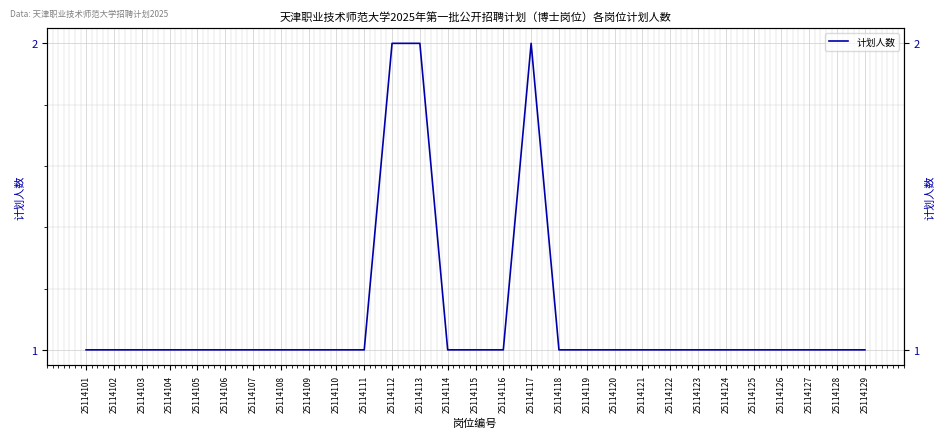

Rank the categories by value from lowest to highest.

25114101, 25114102, 25114103, 25114104, 25114105, 25114106, 25114107, 25114108, 25114109, 25114110, 25114111, 25114114, 25114115, 25114116, 25114118, 25114119, 25114120, 25114121, 25114122, 25114123, 25114124, 25114125, 25114126, 25114127, 25114128, 25114129, 25114112, 25114113, 25114117